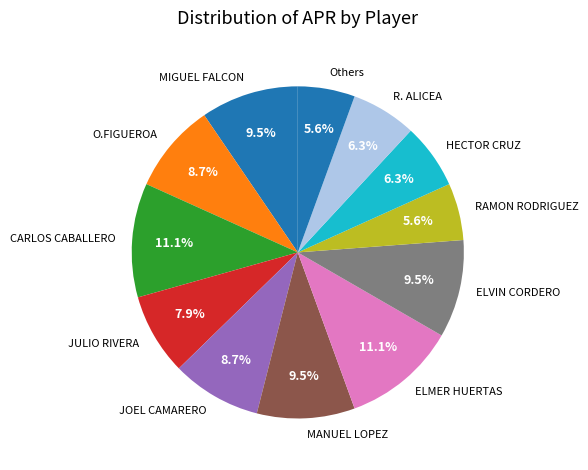

To the nearest percent, what is the difference between the largest and smallest slice percentages?

6%